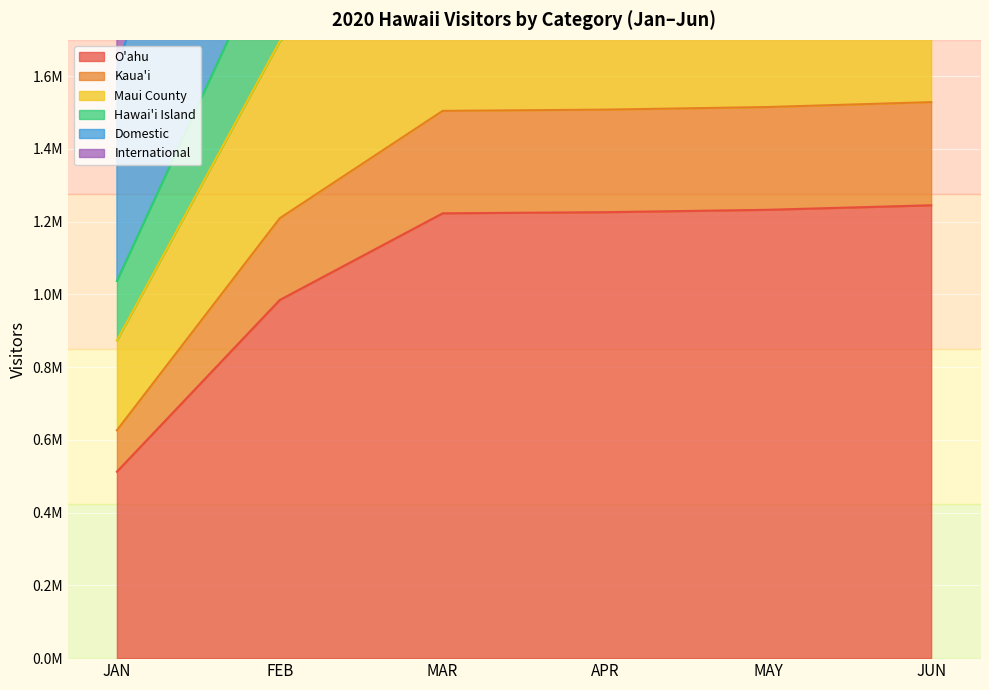

Read the Domestic value at MAY.

4020638.6